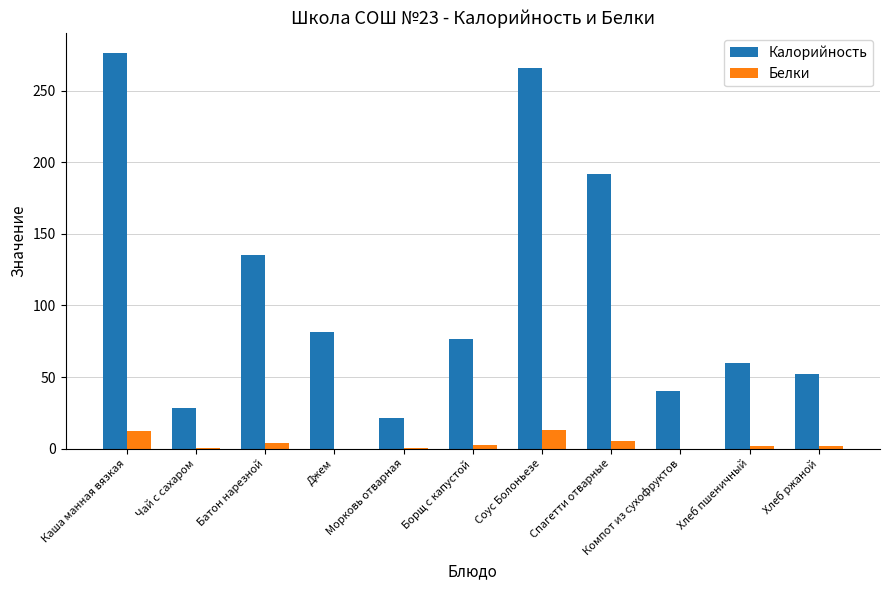

What is the highest value of the Белки series?

12.8